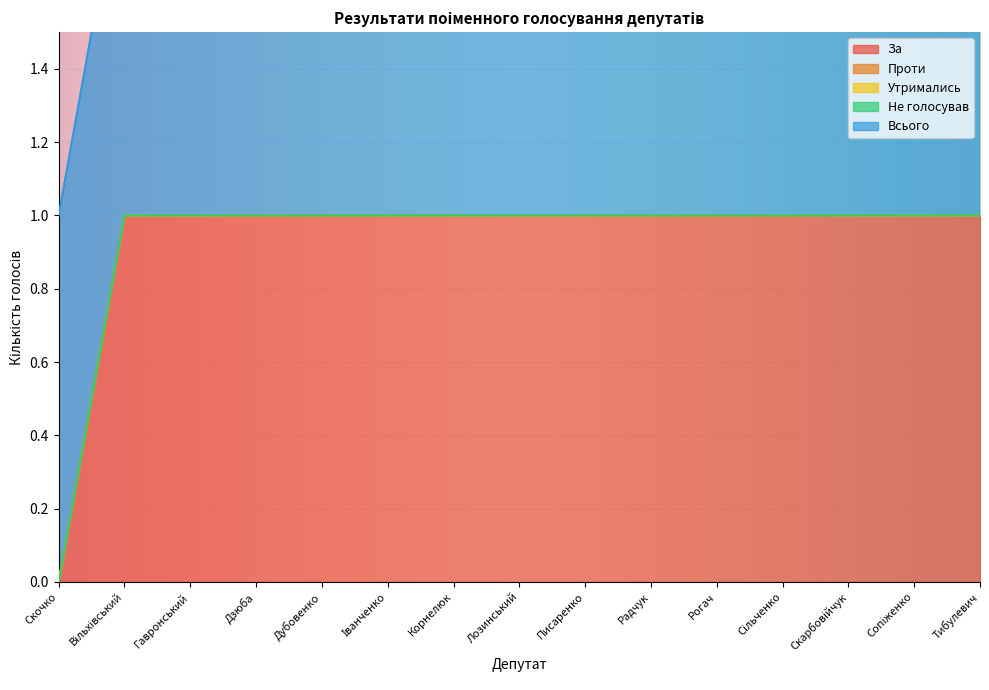

Reading left to right, extract all data points from this chart.

За: Скочко=0	Вільхівський=1	Гавронський=1	Дзюба=1	Дубовенко=1	Іванченко=1	Корнелюк=1	Лозинський=1	Писаренко=1	Радчук=1	Рогач=1	Сільченко=1	Скарбовійчук=1	Сопіженко=1	Тибулевич=1
Проти: Скочко=0	Вільхівський=0	Гавронський=0	Дзюба=0	Дубовенко=0	Іванченко=0	Корнелюк=0	Лозинський=0	Писаренко=0	Радчук=0	Рогач=0	Сільченко=0	Скарбовійчук=0	Сопіженко=0	Тибулевич=0
Утримались: Скочко=0	Вільхівський=0	Гавронський=0	Дзюба=0	Дубовенко=0	Іванченко=0	Корнелюк=0	Лозинський=0	Писаренко=0	Радчук=0	Рогач=0	Сільченко=0	Скарбовійчук=0	Сопіженко=0	Тибулевич=0
Не голосував: Скочко=0	Вільхівський=0	Гавронський=0	Дзюба=0	Дубовенко=0	Іванченко=0	Корнелюк=0	Лозинський=0	Писаренко=0	Радчук=0	Рогач=0	Сільченко=0	Скарбовійчук=0	Сопіженко=0	Тибулевич=0
Всього: Скочко=1	Вільхівський=1	Гавронський=1	Дзюба=1	Дубовенко=1	Іванченко=1	Корнелюк=1	Лозинський=1	Писаренко=1	Радчук=1	Рогач=1	Сільченко=1	Скарбовійчук=1	Сопіженко=1	Тибулевич=1